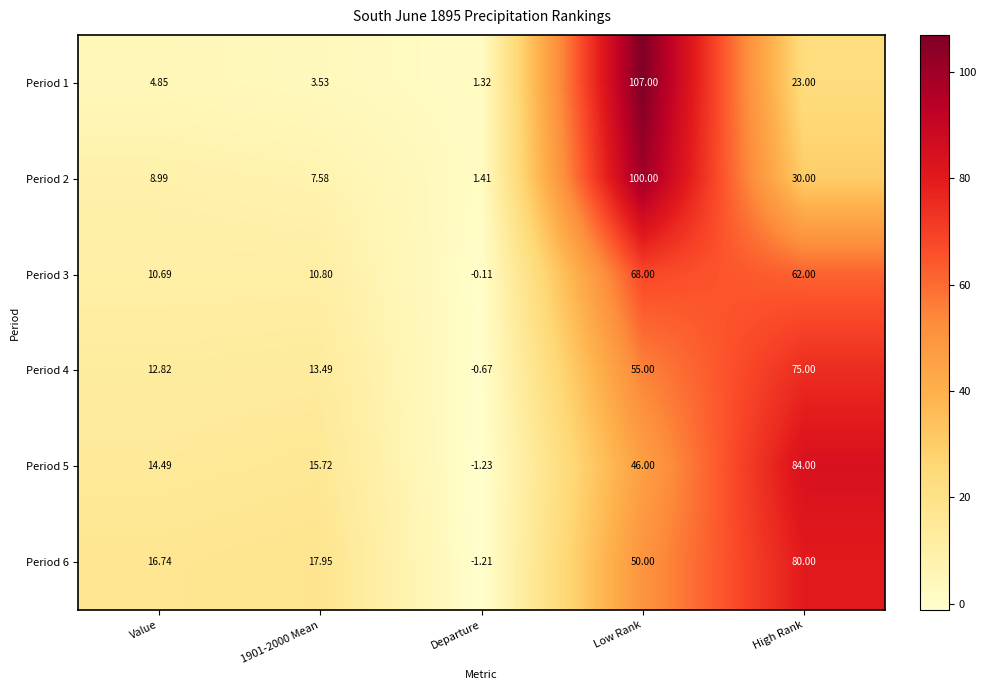

Which series has the largest range (max minus min)?

Period 1